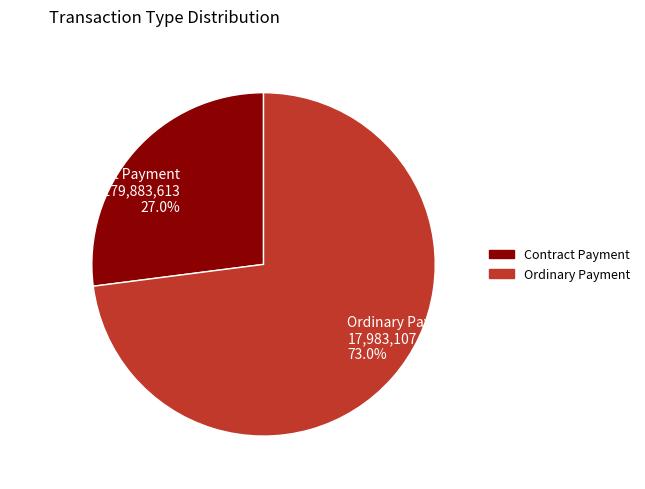

Do Contract Payment and Ordinary Payment together represent more than half of the pie?

Yes